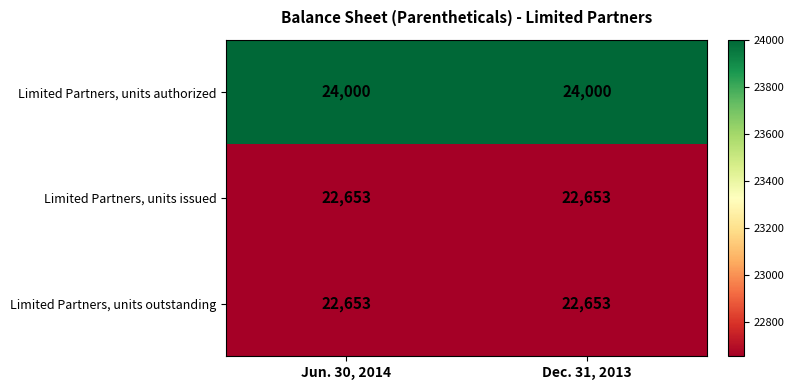

At how many categories does at least one series exceed 23555?

2